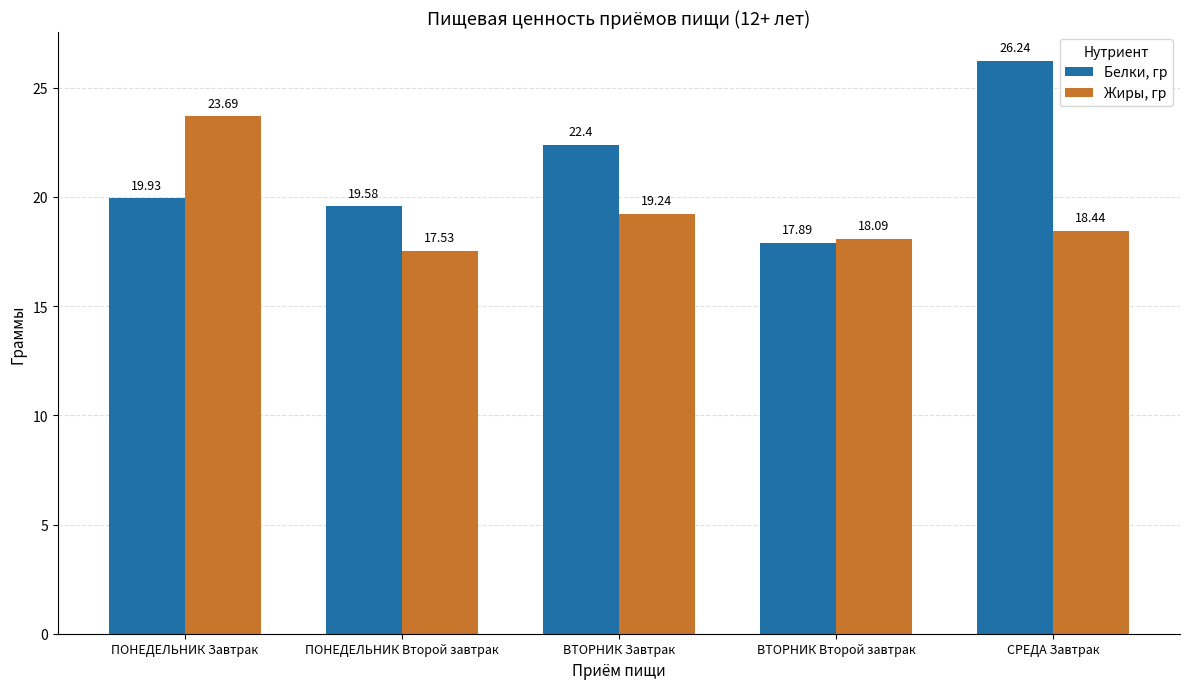

What are all the series names shown in the legend?

Белки, гр, Жиры, гр